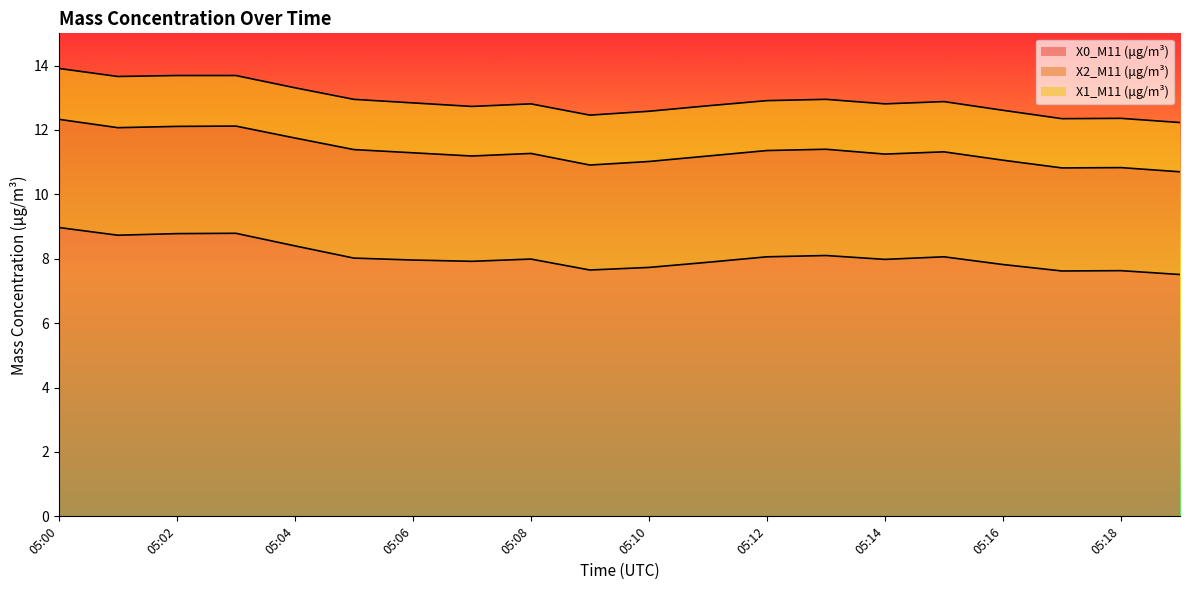

Reading left to right, transcribe all the data shown in this chart.

X0_M11 (μg/m³): 05:00=9.0	05:01=8.7	05:02=8.8	05:03=8.8	05:04=8.4	05:05=8.0	05:06=8.0	05:07=7.9	05:08=8.0	05:09=7.7	05:10=7.7	05:11=7.9	05:12=8.1	05:13=8.1	05:14=8.0	05:15=8.1	05:16=7.8	05:17=7.6	05:18=7.6	05:19=7.5
X2_M11 (μg/m³): 05:00=3.4	05:01=3.3	05:02=3.3	05:03=3.3	05:04=3.4	05:05=3.4	05:06=3.3	05:07=3.3	05:08=3.3	05:09=3.3	05:10=3.3	05:11=3.3	05:12=3.3	05:13=3.3	05:14=3.3	05:15=3.3	05:16=3.2	05:17=3.2	05:18=3.2	05:19=3.2
X1_M11 (μg/m³): 05:00=1.6	05:01=1.6	05:02=1.6	05:03=1.6	05:04=1.6	05:05=1.6	05:06=1.6	05:07=1.5	05:08=1.5	05:09=1.6	05:10=1.6	05:11=1.6	05:12=1.6	05:13=1.6	05:14=1.6	05:15=1.6	05:16=1.6	05:17=1.5	05:18=1.5	05:19=1.5